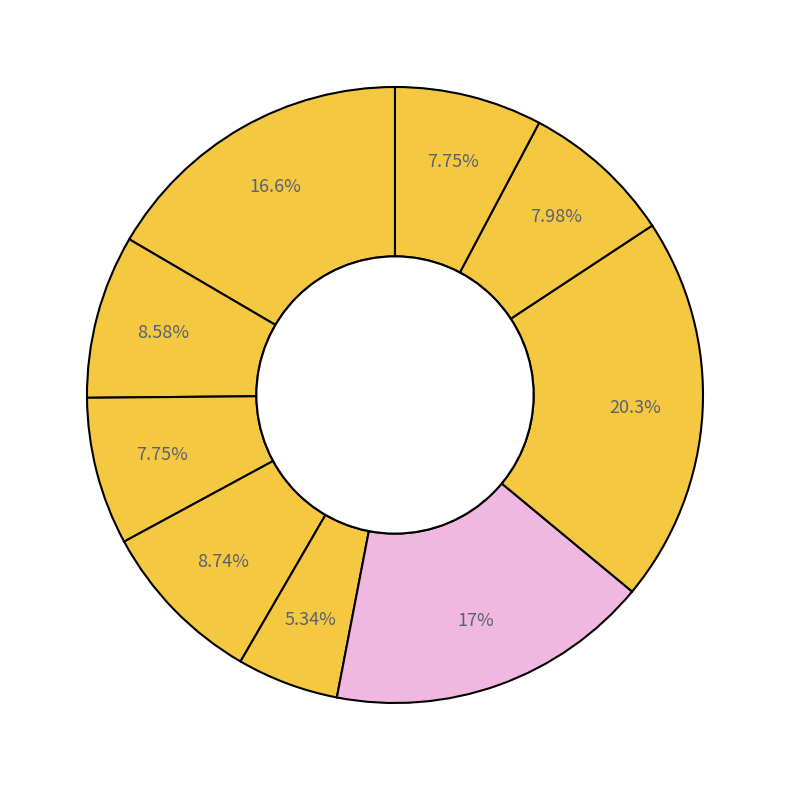

What is the largest slice in the pie chart?

Каша гречневая